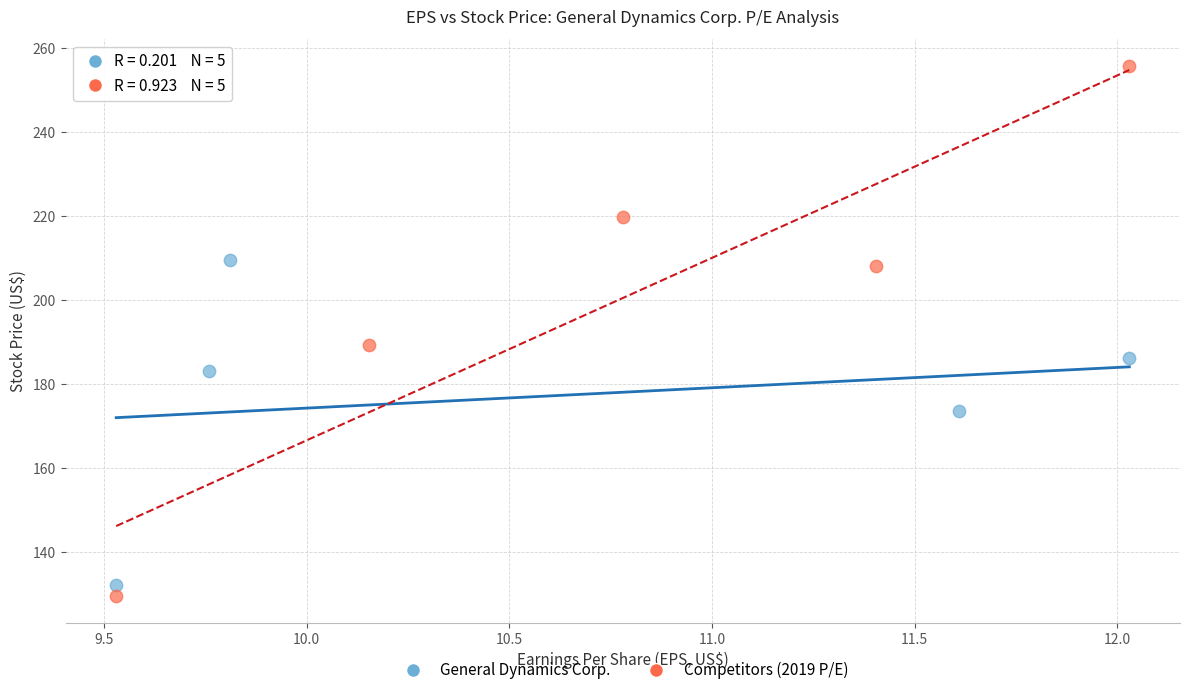

Which series has the widest spread of Y values?

Competitors (2019 P/E)